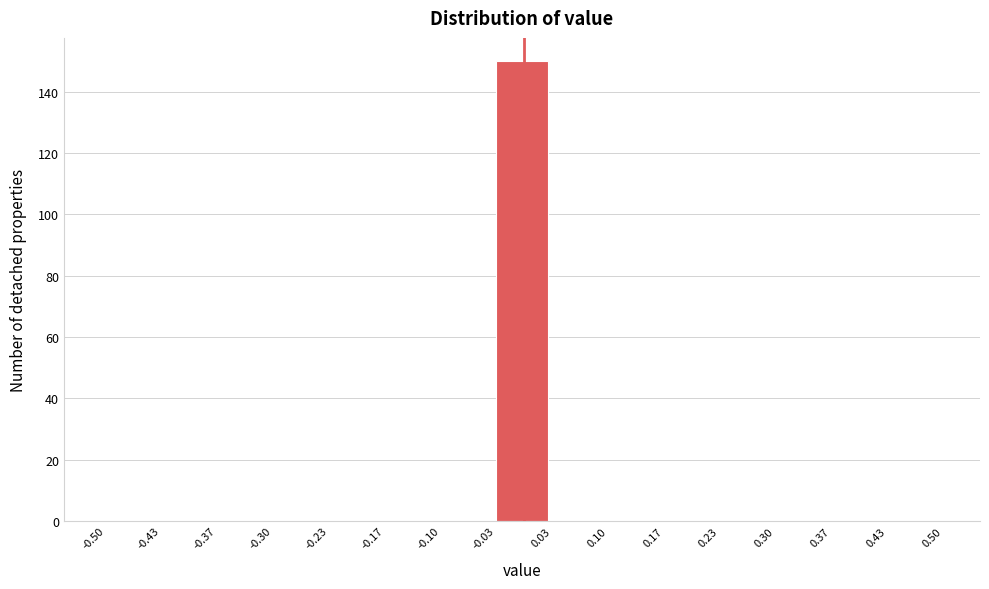

What is the height of the bar covering -0.03 to 0.03 on the x-axis? The values are not printed on the chart, so give them approximately, as read against the axis.

150